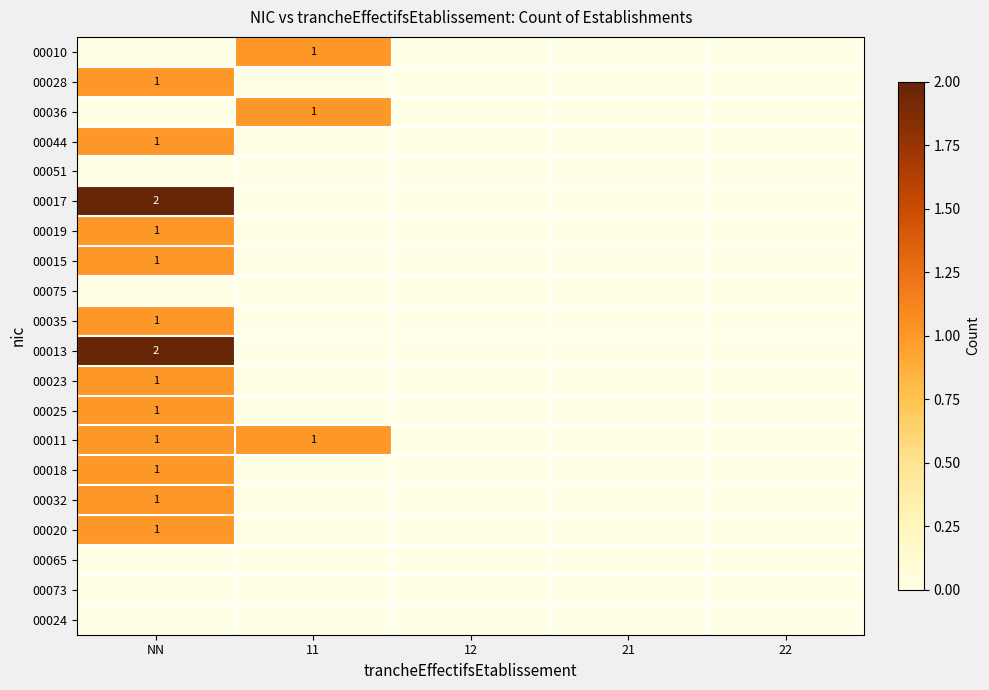

True or false: 00044 has a value of 0 at NN.

False